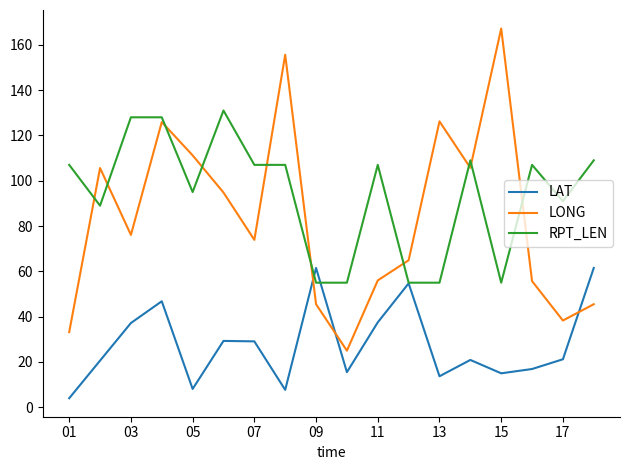

Which series has the largest range (max minus min)?

LONG